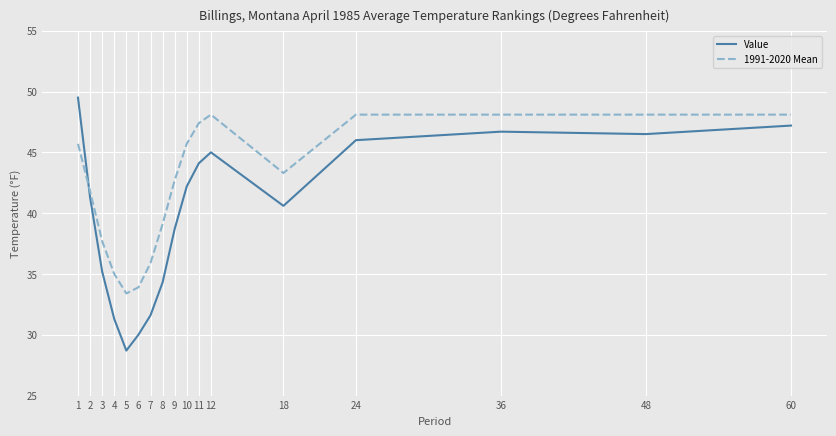

Count the number of data series in this chart.

2